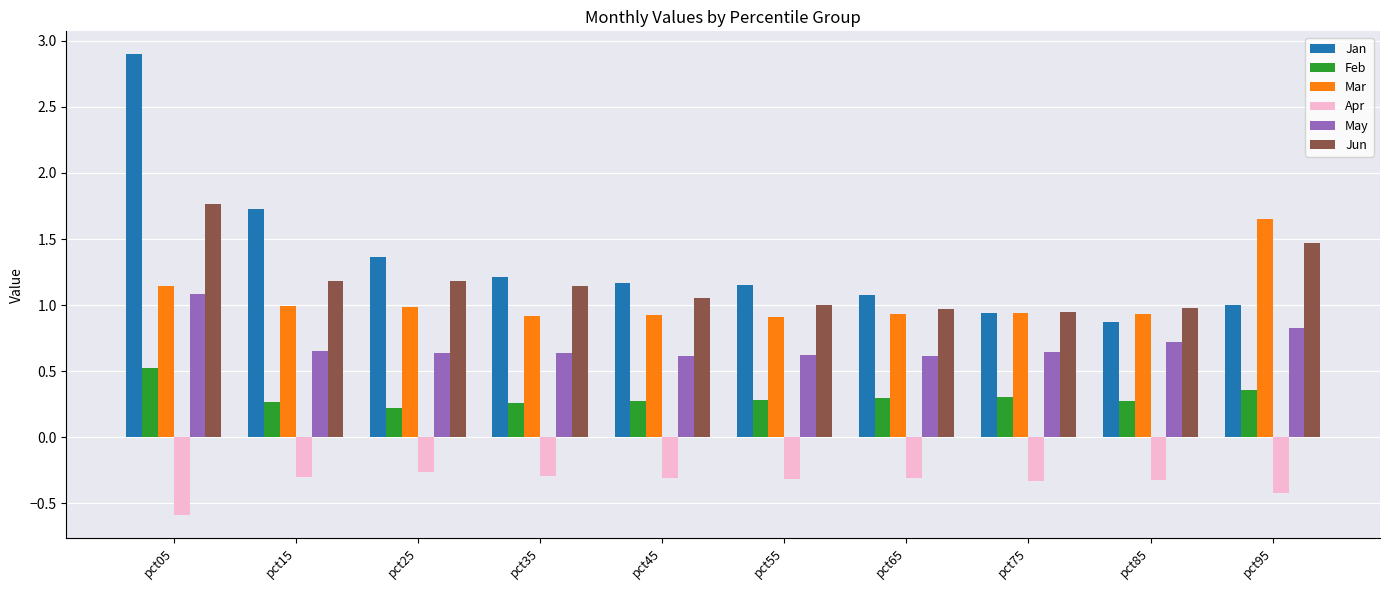

What is the difference between the highest and lowest values at pct65?

1.4